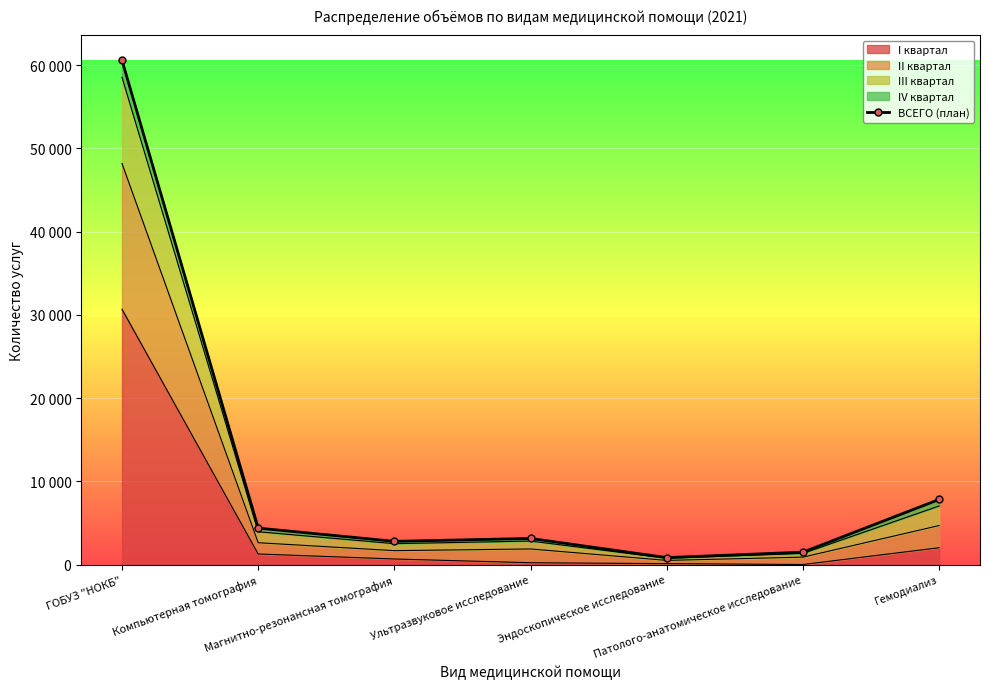

What is the change in value from Компьютерная томография to Эндоскопическое исследование?

-3545